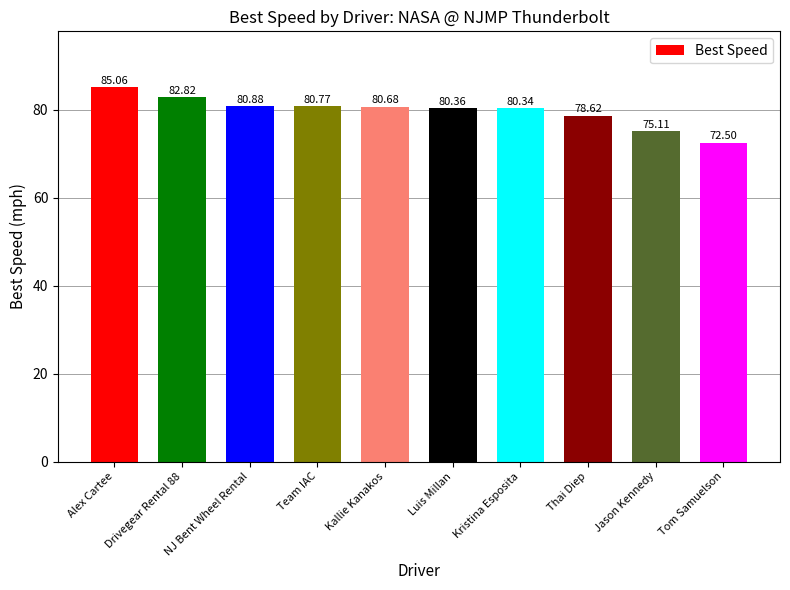

Rank the categories by value from highest to lowest.

Alex Cartee, Drivegear Rental 88, NJ Bent Wheel Rental, Team IAC, Kallie Kanakos, Luis Millan, Kristina Esposita, Thai Diep, Jason Kennedy, Tom Samuelson